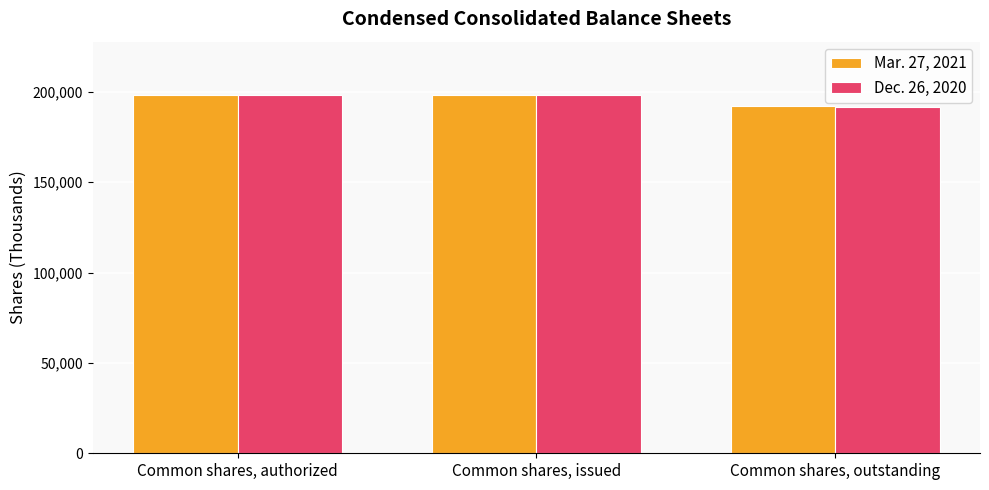

What is the spread (max minus min) of values at Common shares, outstanding?

573